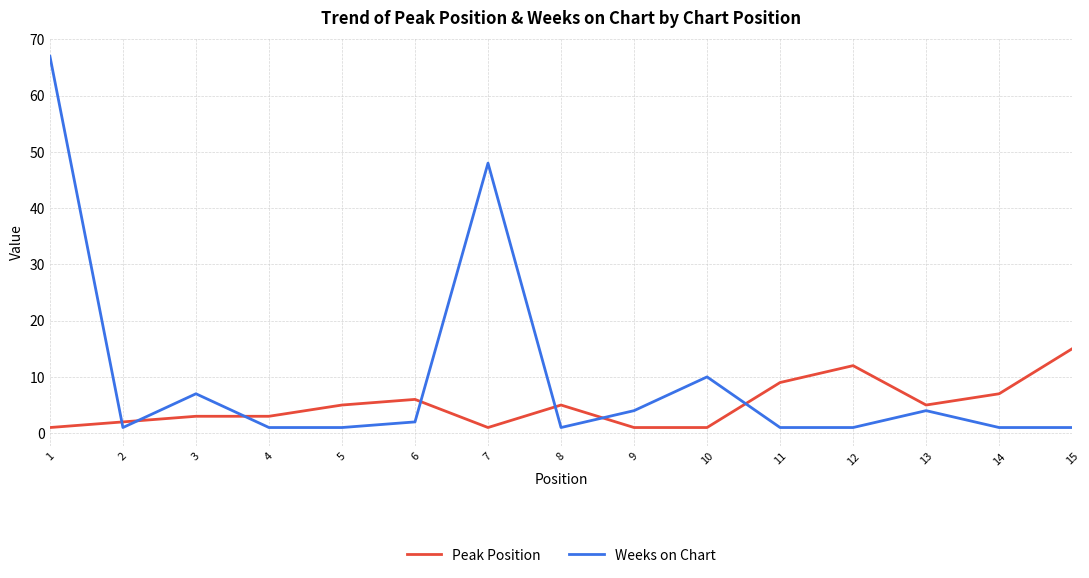

List the series in order of their overall mean, lowest first.

Peak Position, Weeks on Chart